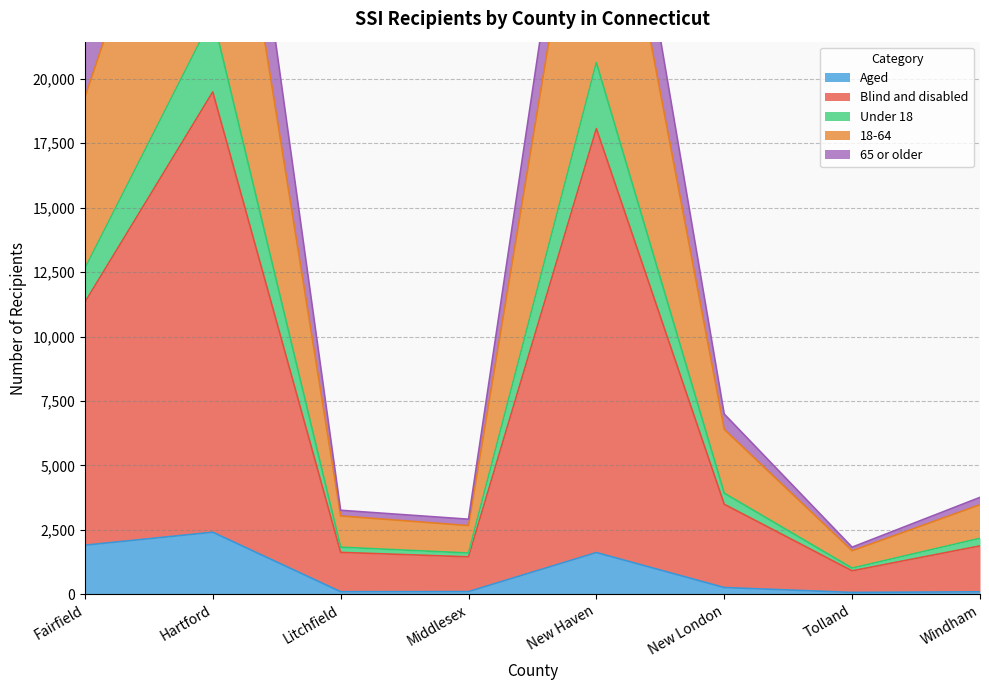

What is the label of the 1st point from the right?

Windham